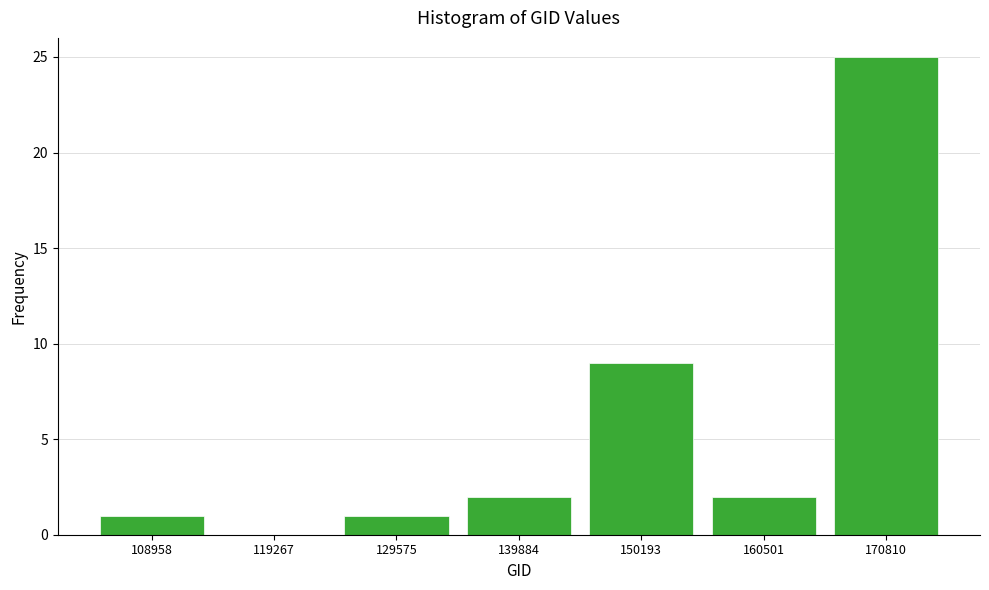

Reading left to right, list every bar in this chart as the range it spans on the x-axis followed by its height. Neither the bar edges nor the heights are printed on the chart, so give them approximately, as read against the axes.

104000 to 114000: 1
114000 to 124000: 0
124000 to 134000: 1
134000 to 146000: 2
146000 to 156000: 9
156000 to 166000: 2
166000 to 176000: 25